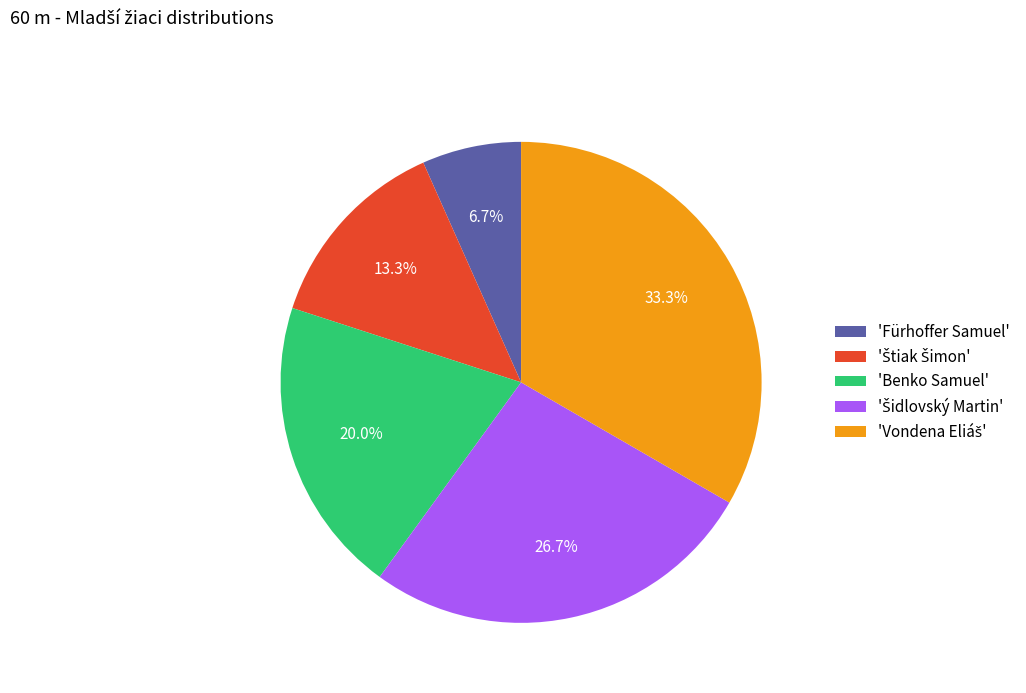

How many slices are in this pie chart?

5